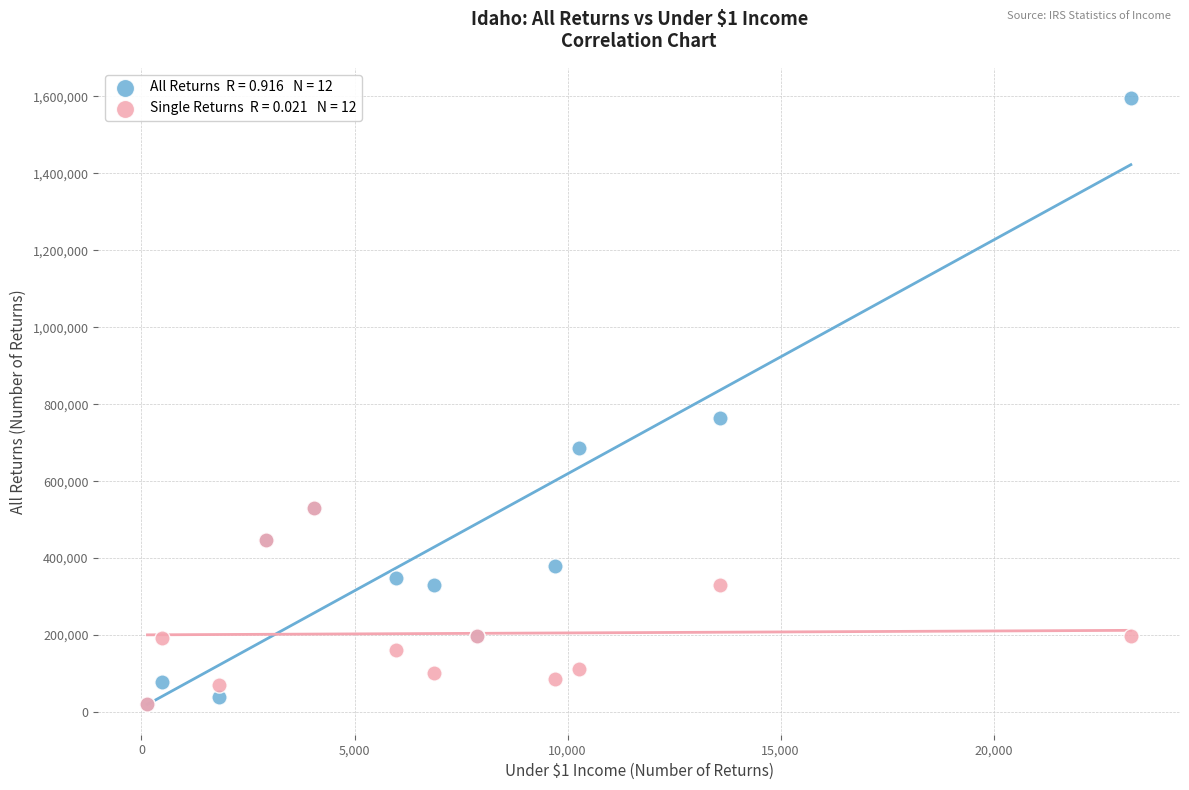

Across all series, what Y value is closest to 808505?

763980